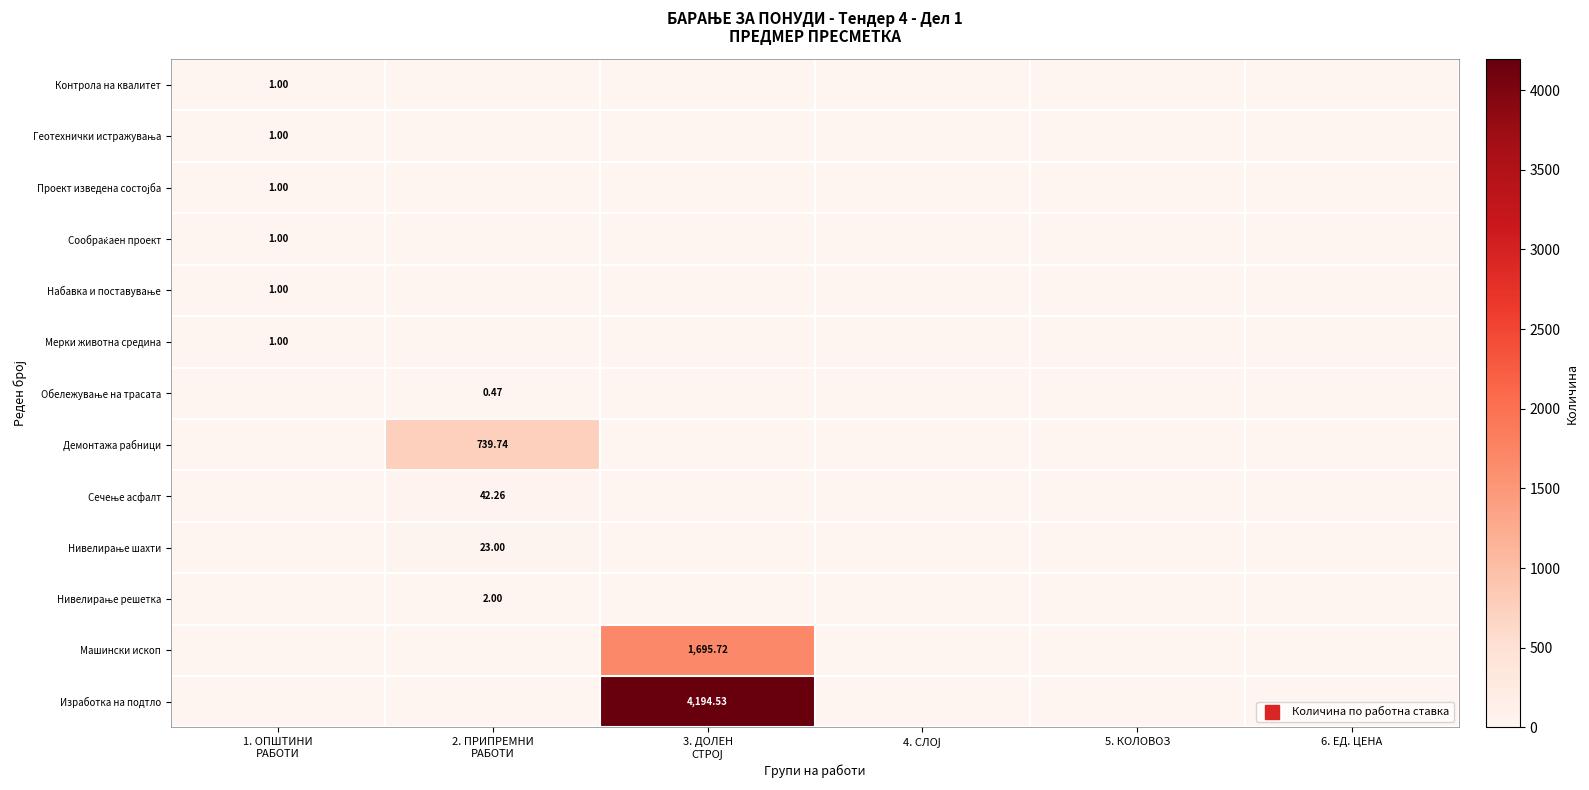

At which label does Проект изведена состојба reach its peak?

1. ОПШТИНИ РАБОТИ